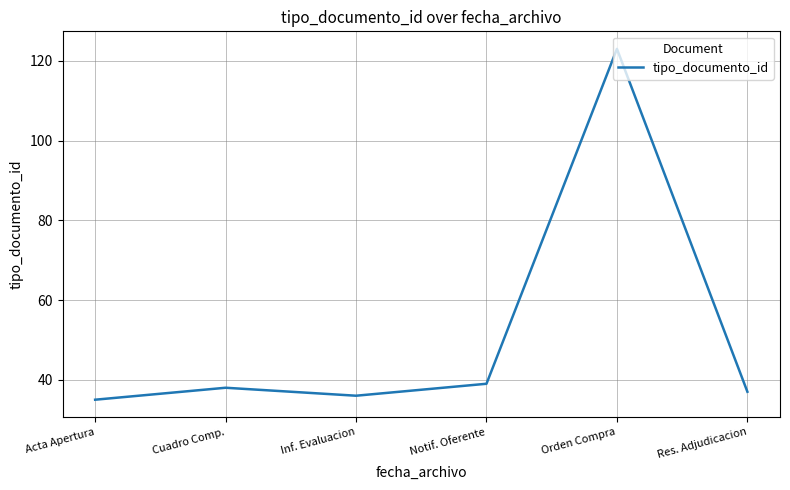

What is the difference between the values at Orden Compra and Acta Apertura?

88